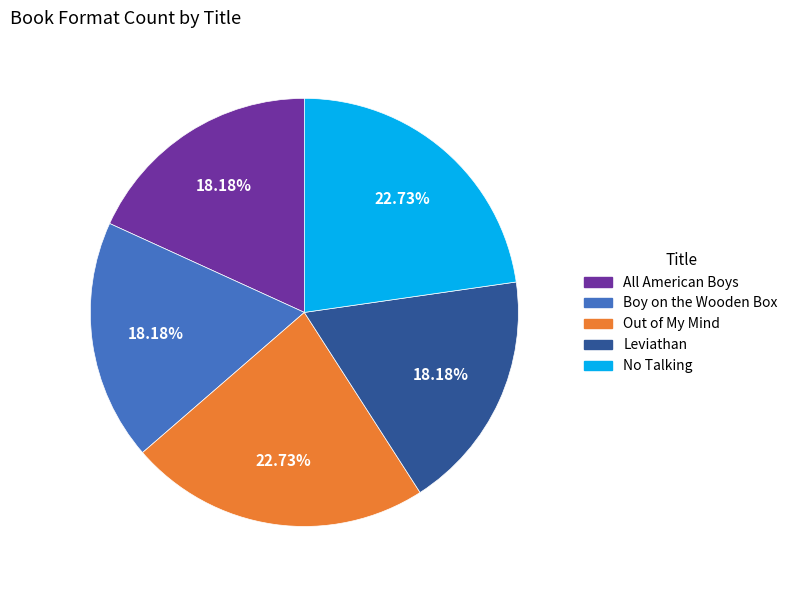

What percentage is the Out of My Mind slice, to the nearest percent?

23%